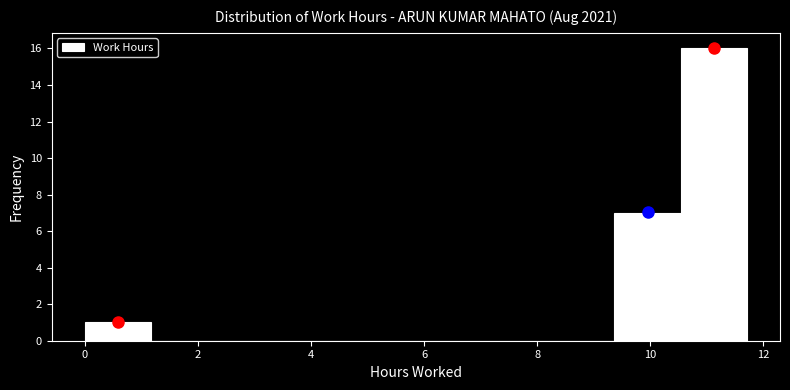

Reading left to right, transcribe this chart: for each bar, give the range it covers on the x-axis and its height. Neither the bar edges nor the heights are printed on the chart, so give them approximately, as read against the axes.

0.0 to 1.2: 1
1.2 to 2.4: 0
2.4 to 3.6: 0
3.6 to 4.6: 0
4.6 to 5.8: 0
5.8 to 7.0: 0
7.0 to 8.2: 0
8.2 to 9.4: 0
9.4 to 10.6: 7
10.6 to 11.8: 16